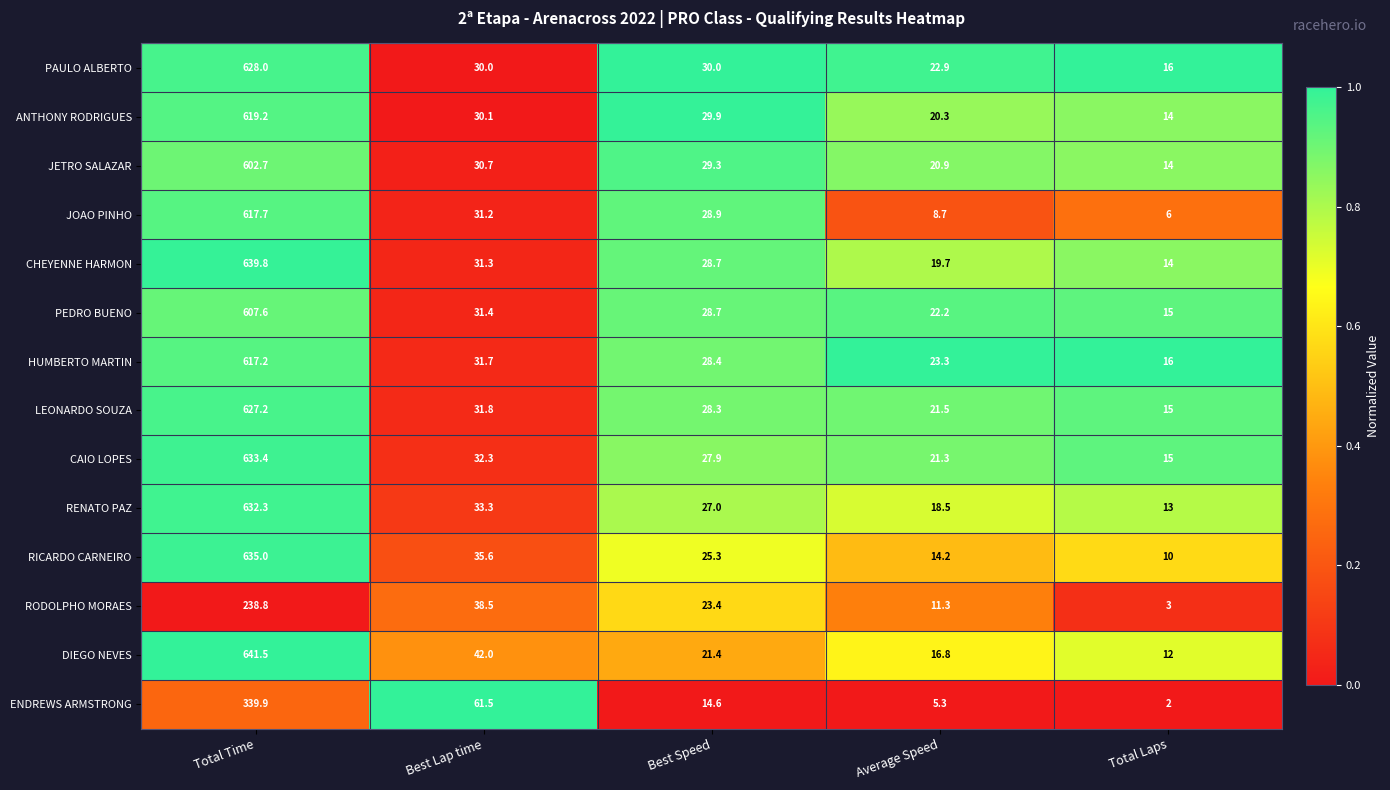

True or false: RICARDO CARNEIRO has a value of 386.4 at Total Time.

False